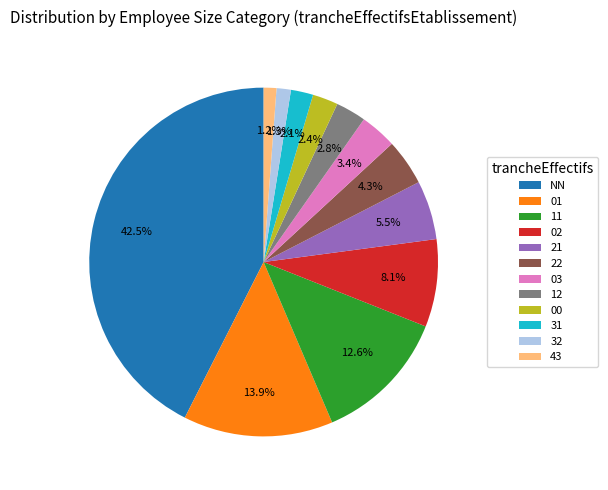

How many segments does this pie chart have?

12